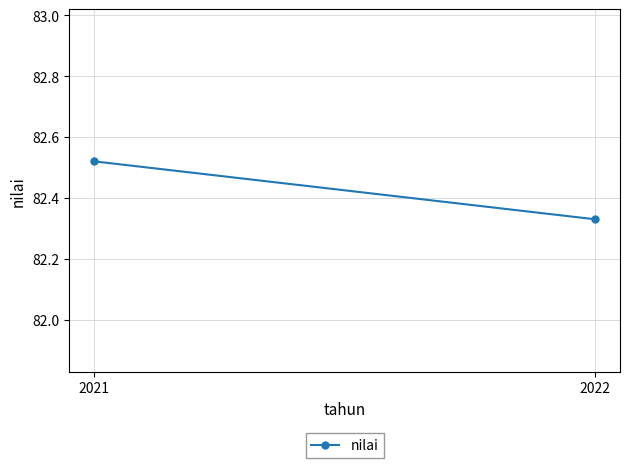

Count the values in the range 82 to 83.

2